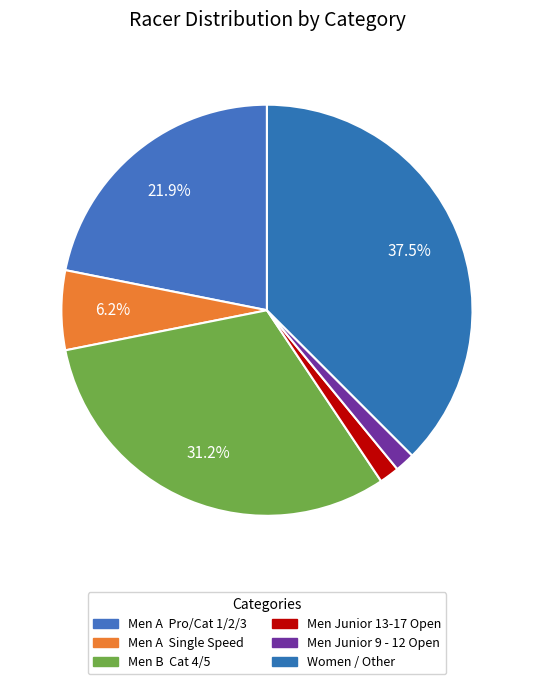

Count the number of slices in the pie.

6